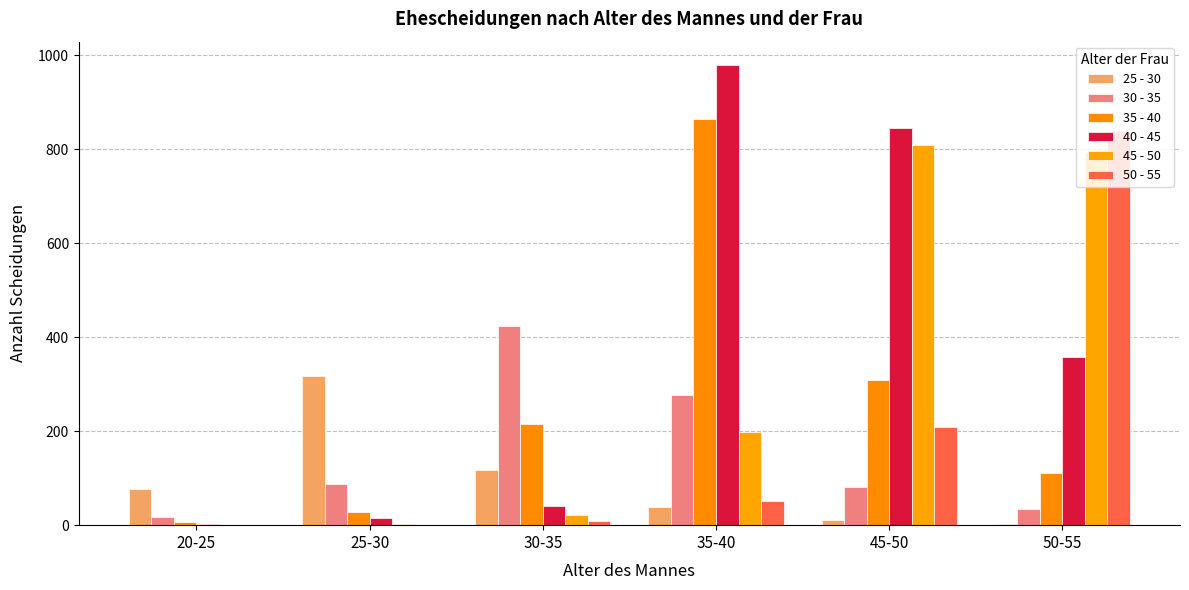

Reading left to right, extract all data points from this chart.

25 - 30: 20-25=76	25-30=318	30-35=117	35-40=39	45-50=11	50-55=3
30 - 35: 20-25=18	25-30=87	30-35=424	35-40=276	45-50=81	50-55=35
35 - 40: 20-25=6	25-30=28	30-35=216	35-40=864	45-50=308	50-55=110
40 - 45: 20-25=2	25-30=16	30-35=40	35-40=980	45-50=846	50-55=357
45 - 50: 20-25=1	25-30=3	30-35=22	35-40=198	45-50=809	50-55=794
50 - 55: 20-25=0	25-30=1	30-35=9	35-40=52	45-50=208	50-55=838